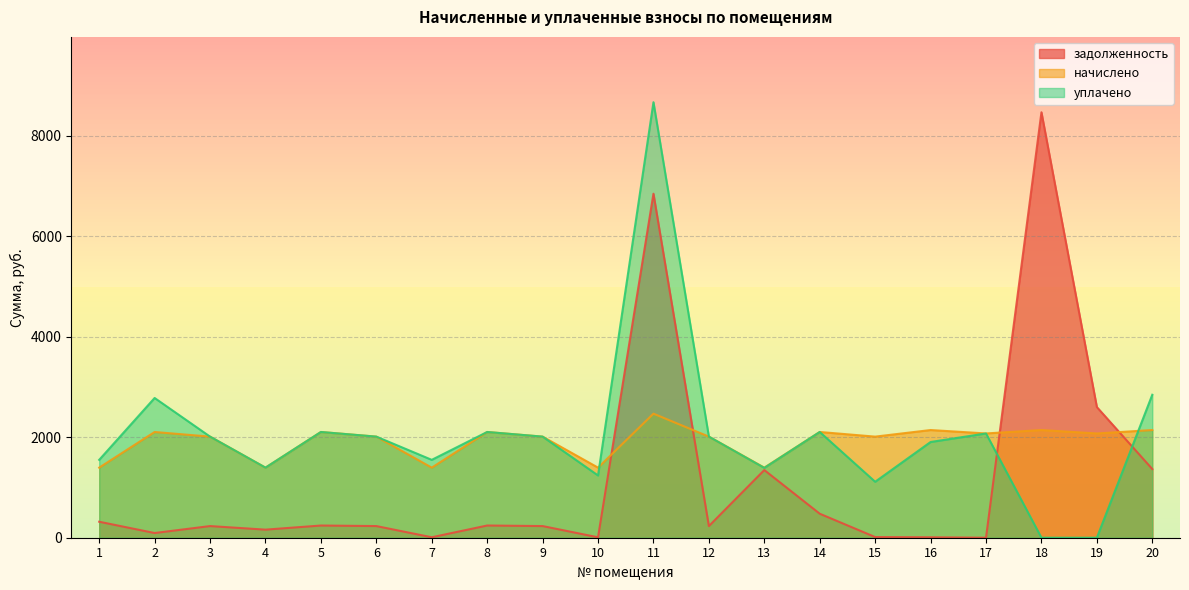

What is the sum of all уплачено values?

40872.4